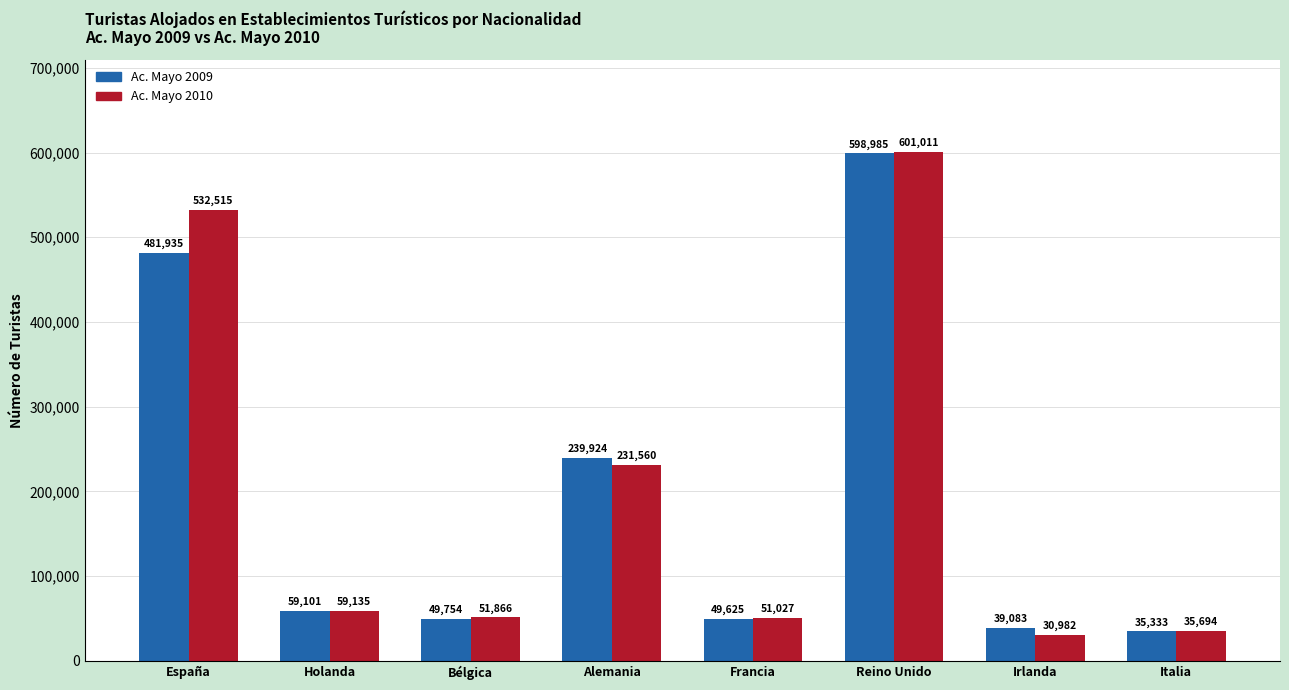

Which series has the largest total across all categories?

Ac. Mayo 2010